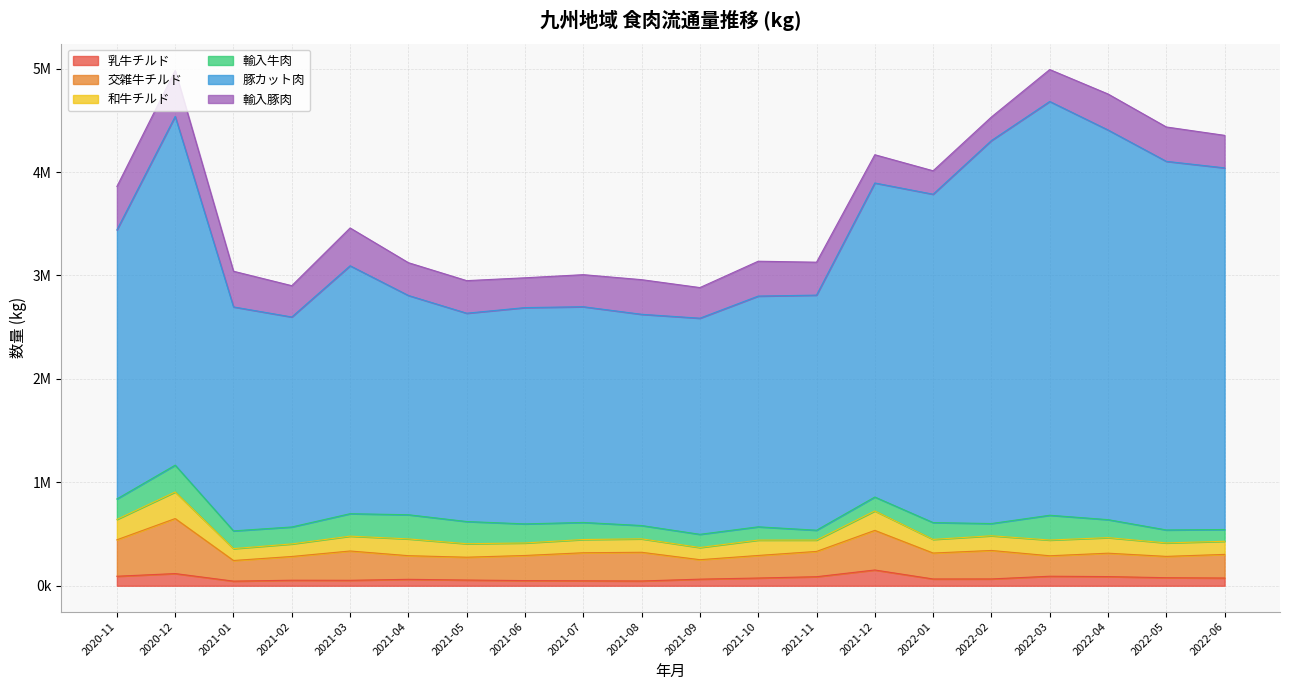

True or false: 輸入豚肉 and 乳牛チルド intersect in this chart.

False